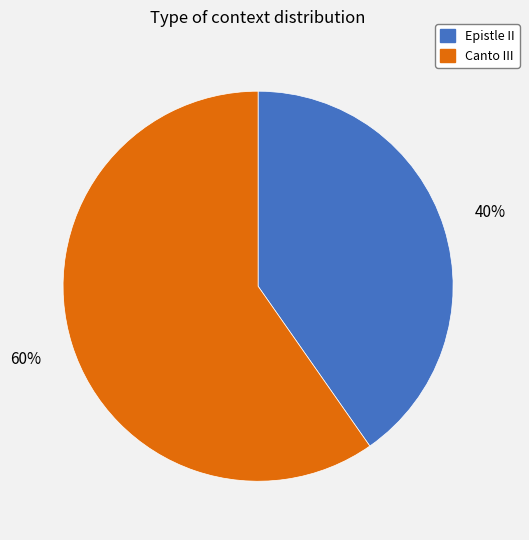

Is it true that Canto III is 60% of the pie?

True